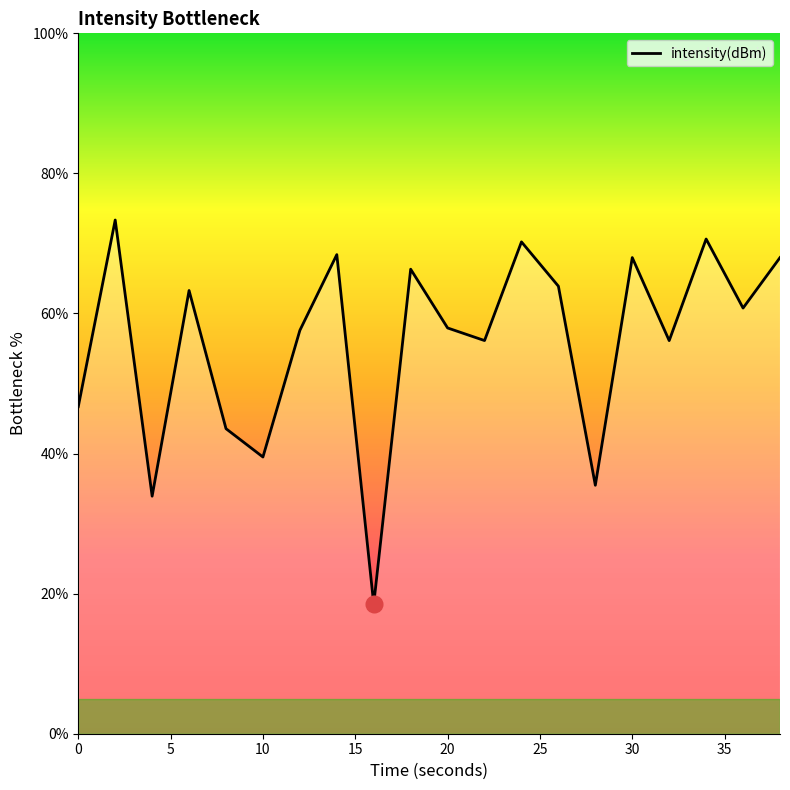

What is the value of the 5th point from the left?

43.6